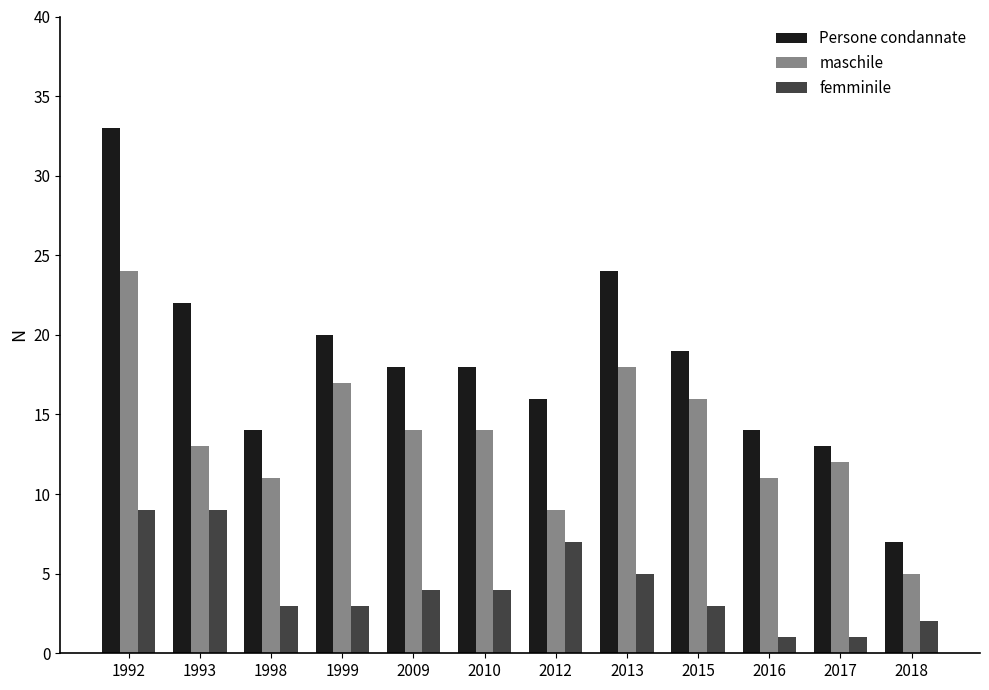

At which category is the sum across all series the highest?

1992